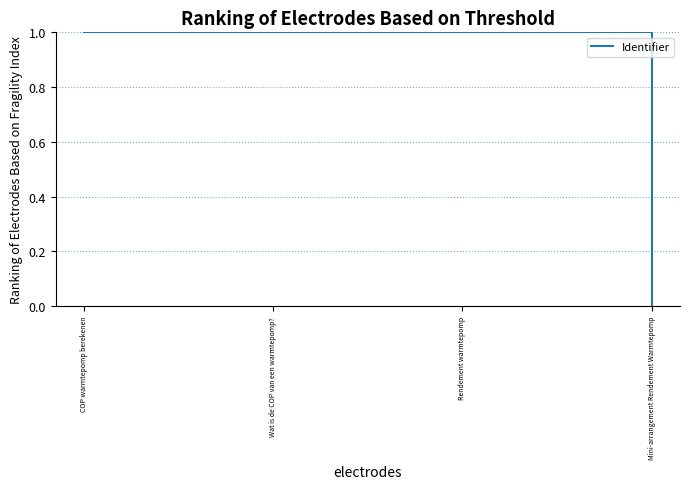

What is the sum of all values?

3.0